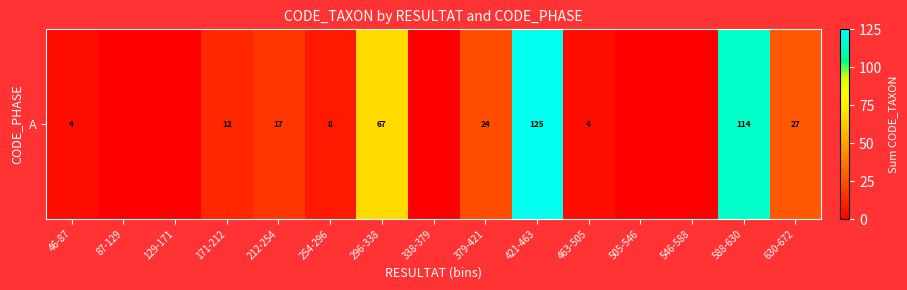

What is the greatest value displayed?

125